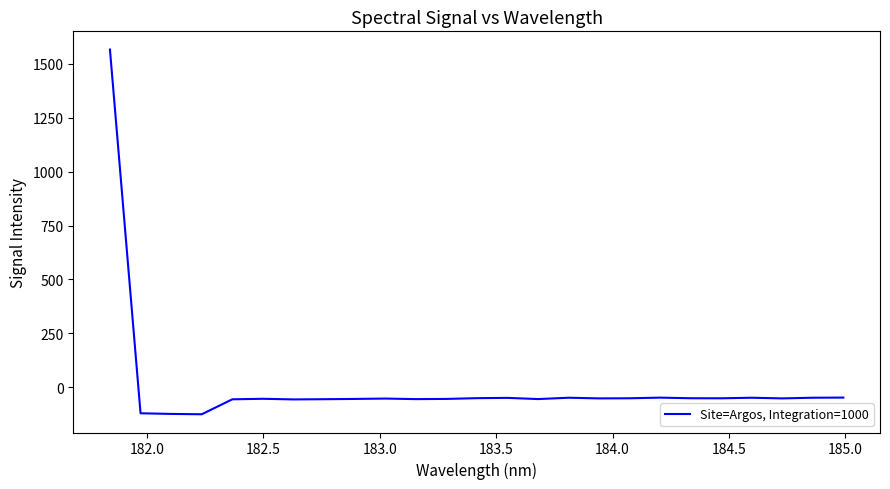

What is the difference between the maximum and minimum values?

1690.3